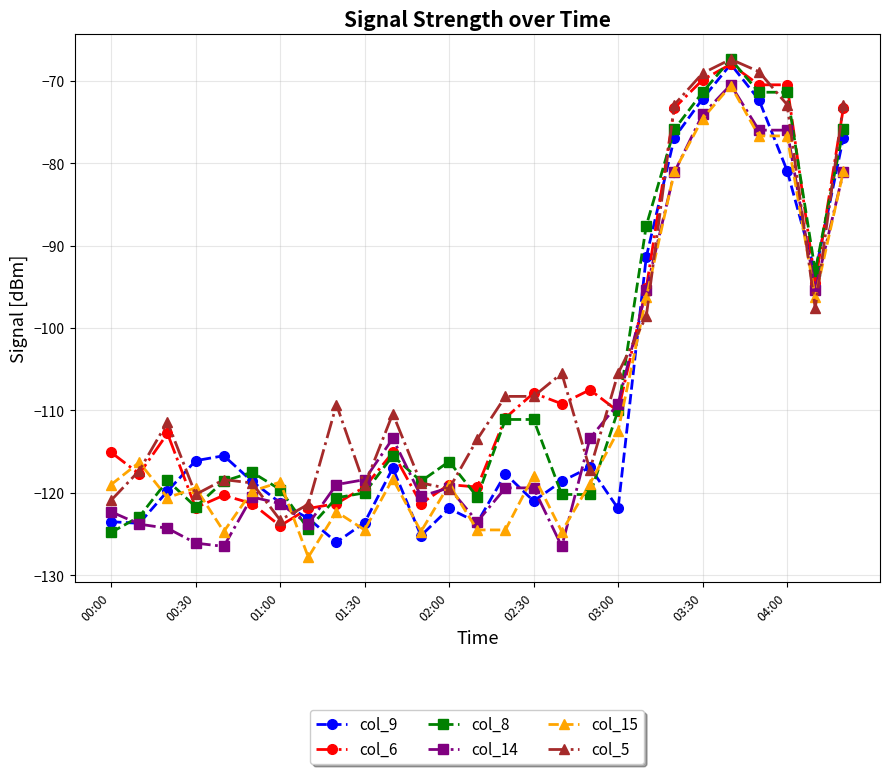

True or false: col_8 has more than 2 points higher than both neighbors.

True